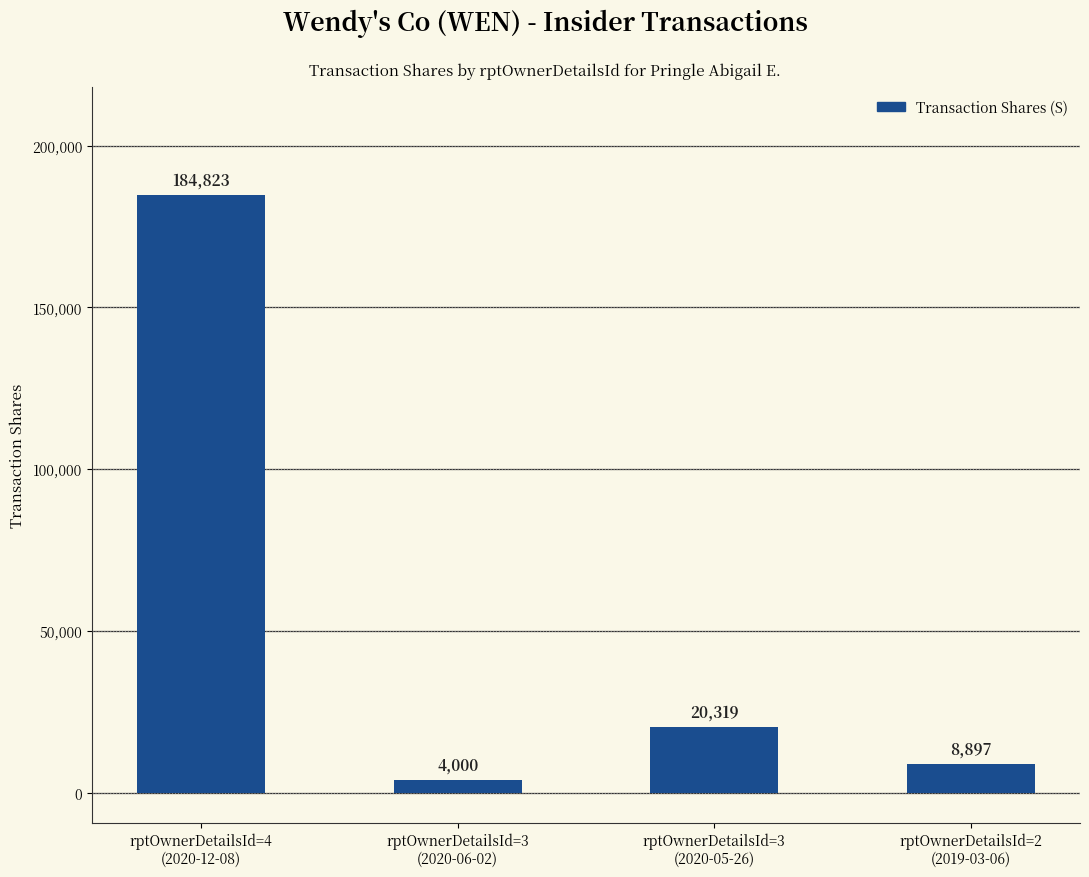

Does the chart contain any negative values?

No